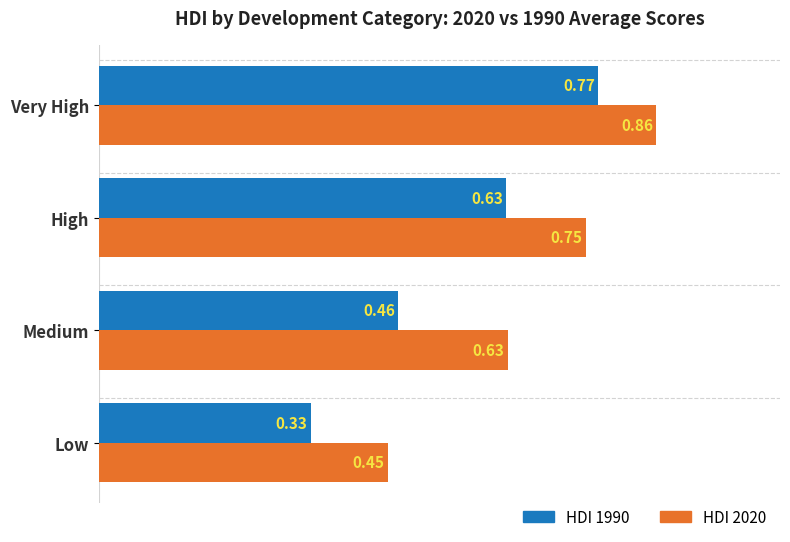

Which series has the largest range (max minus min)?

HDI 1990